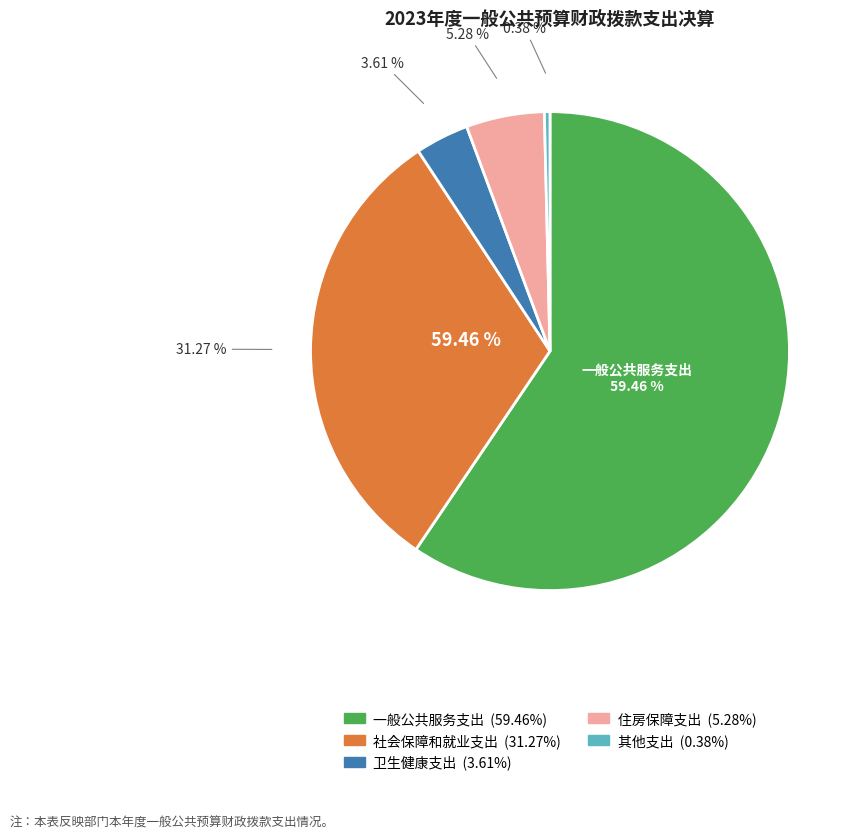

To the nearest percent, what is the combined percentage of 一般公共服务支出 and 社会保障和就业支出?

91%